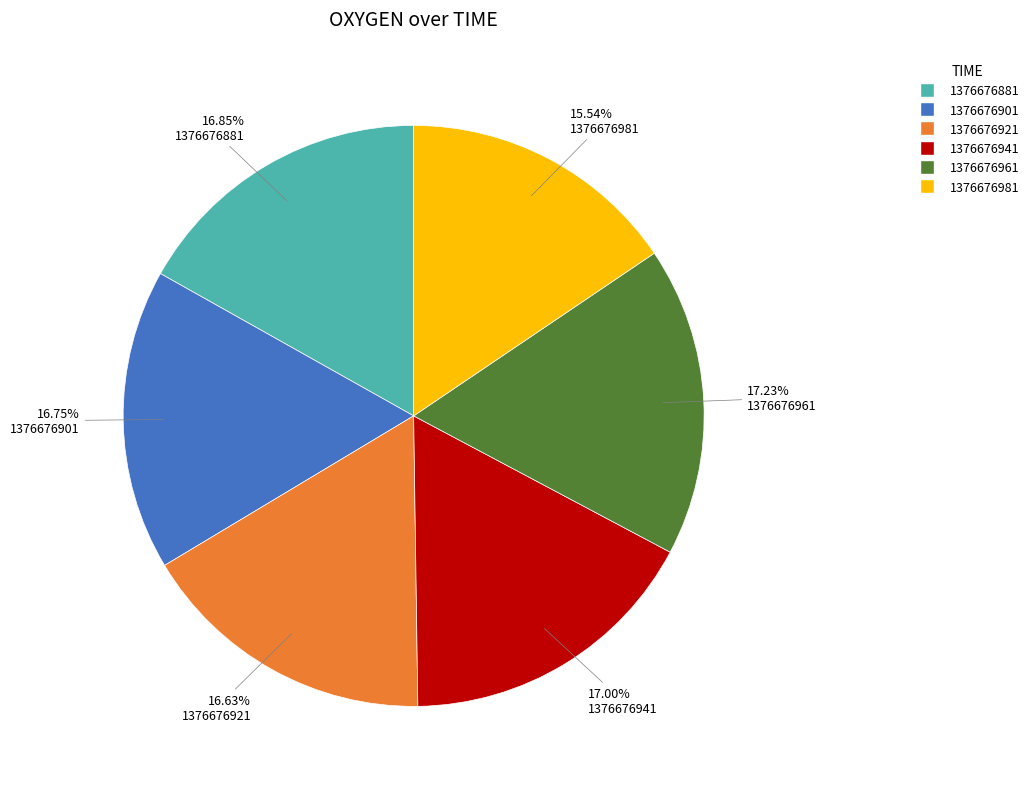

What percentage is the 1376676981 slice, to the nearest percent?

16%